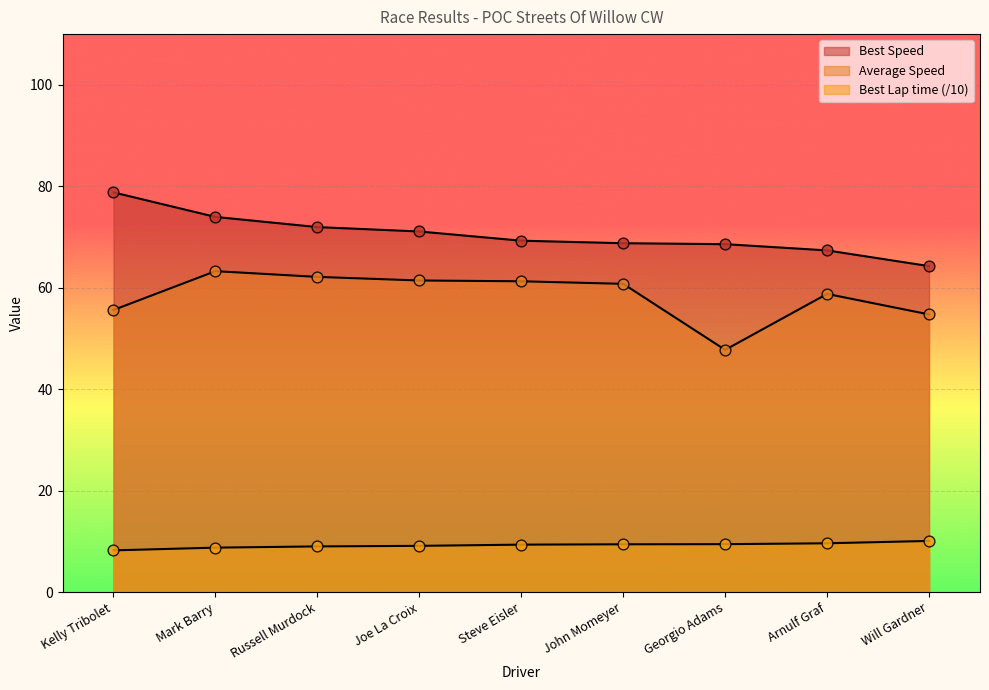

Which series contains the highest Y value?

Best Speed